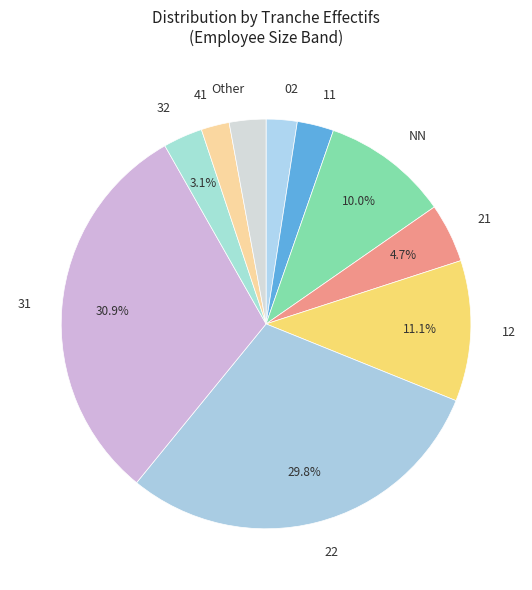

To the nearest percent, what is the difference between the NN and 41 slice percentages?

8%